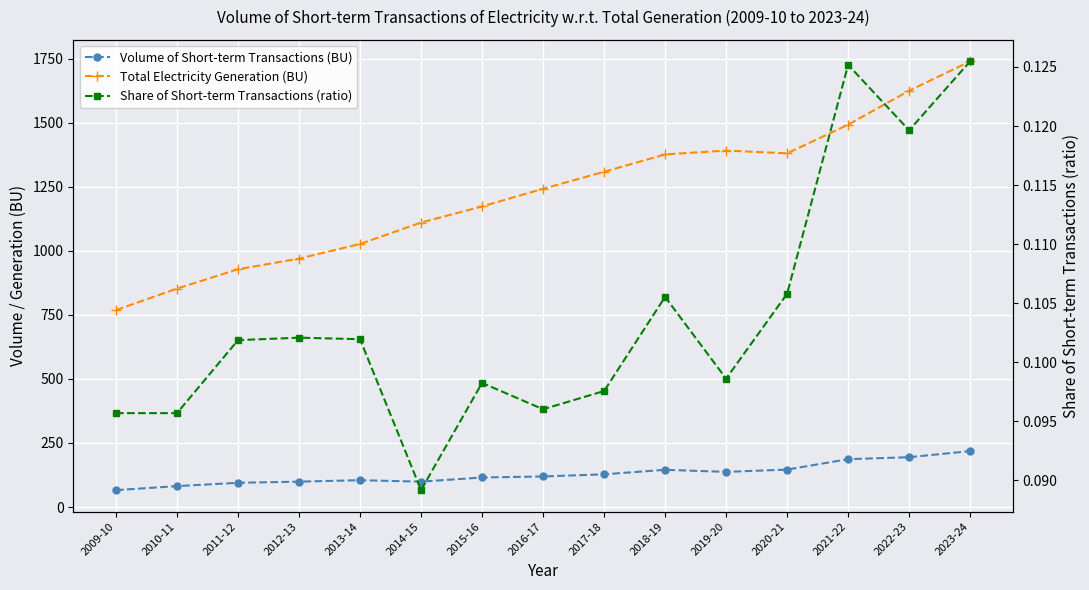

What position from the left is 2022-23?

14